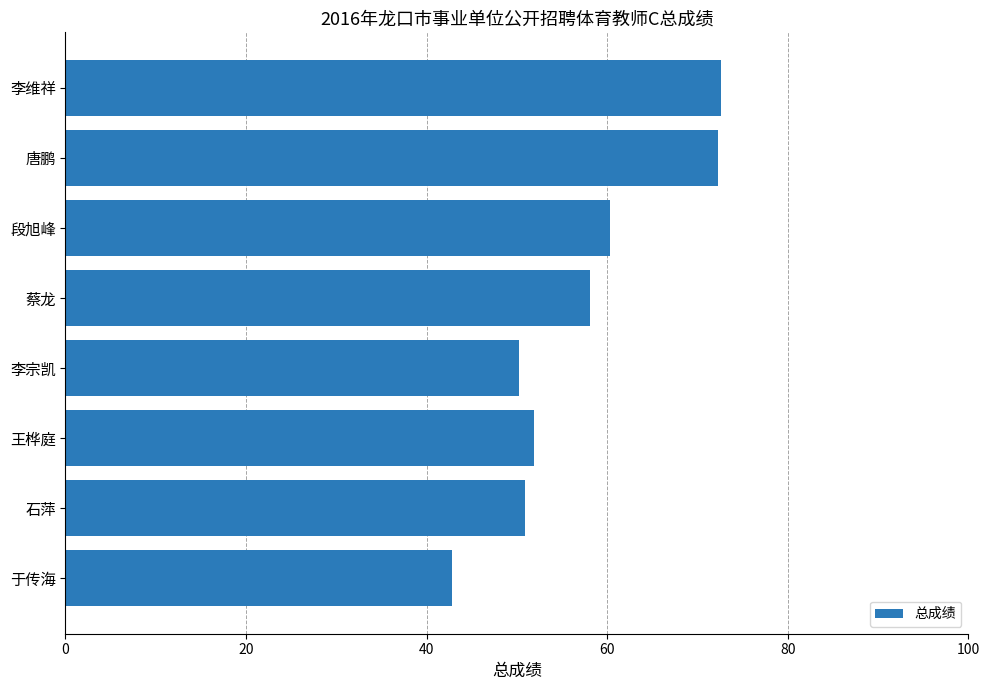

What is the difference between the maximum and minimum values?

29.8